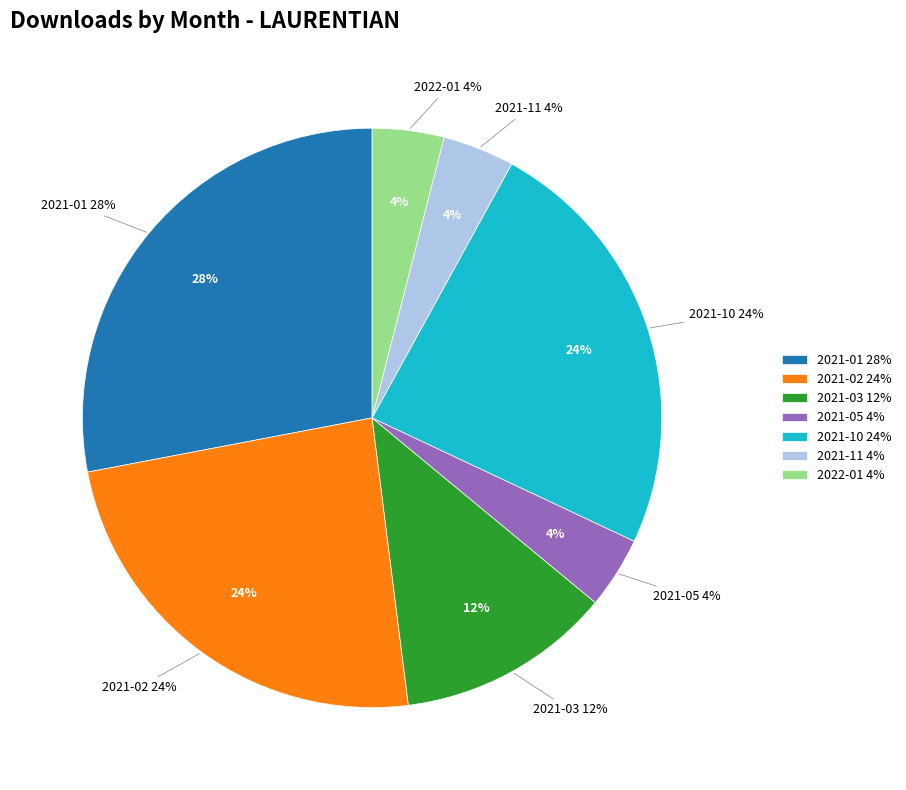

Combined, do 2021-08 and 2021-01 account for over 50%?

No